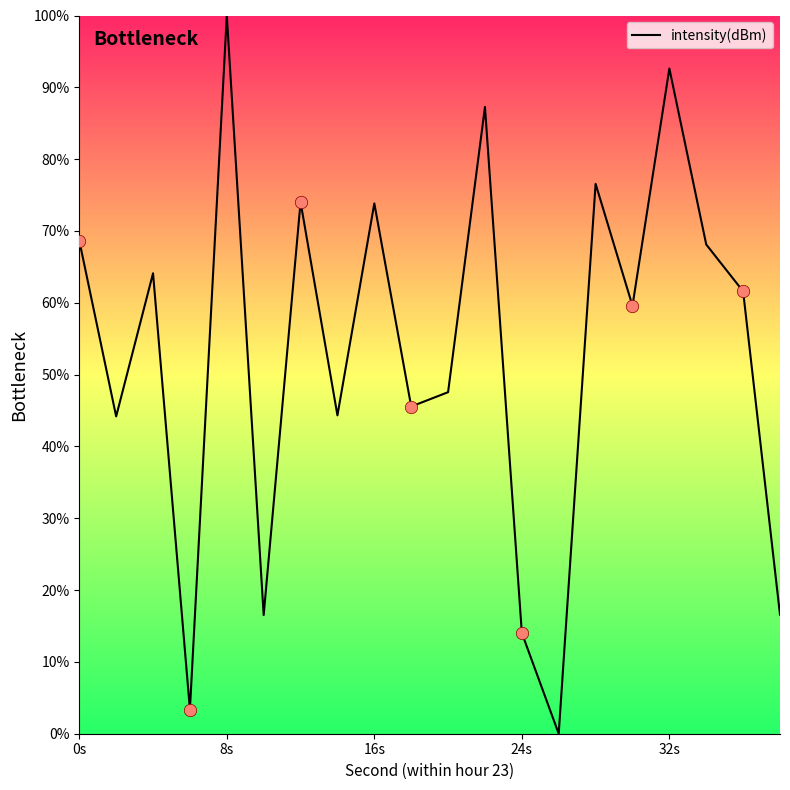

What is the maximum value shown in the chart?

100.0